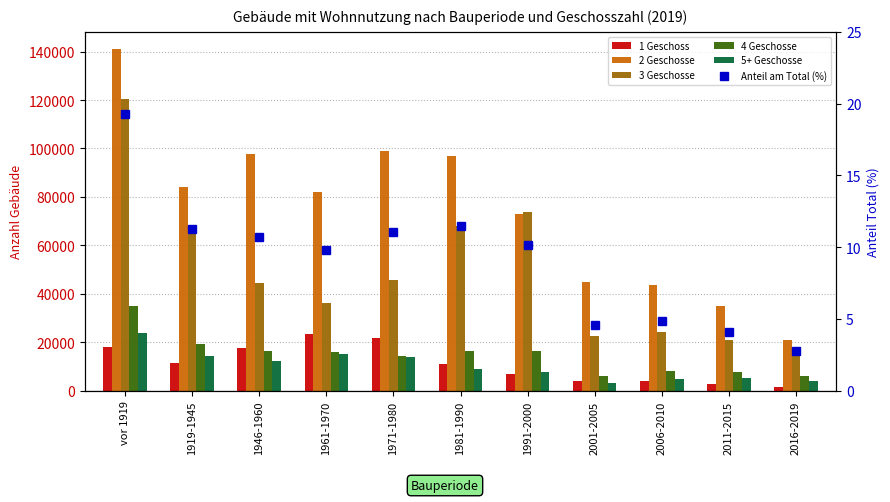

How many data points in 4 Geschosse are less than 15965?

5